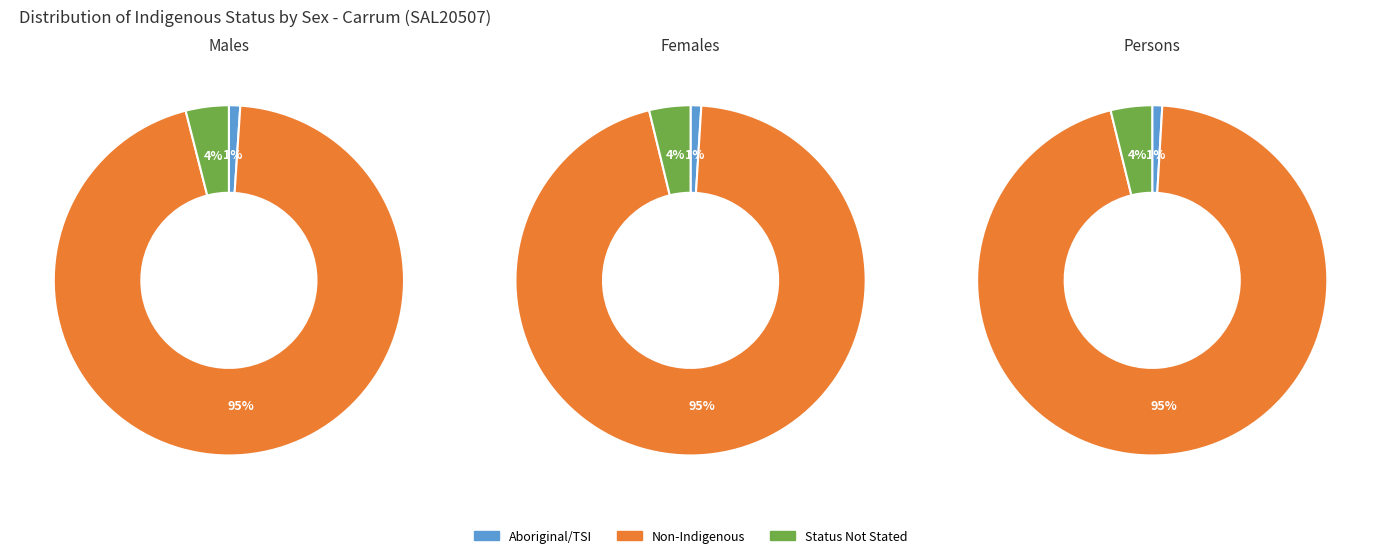

Count the number of slices in the pie.

3